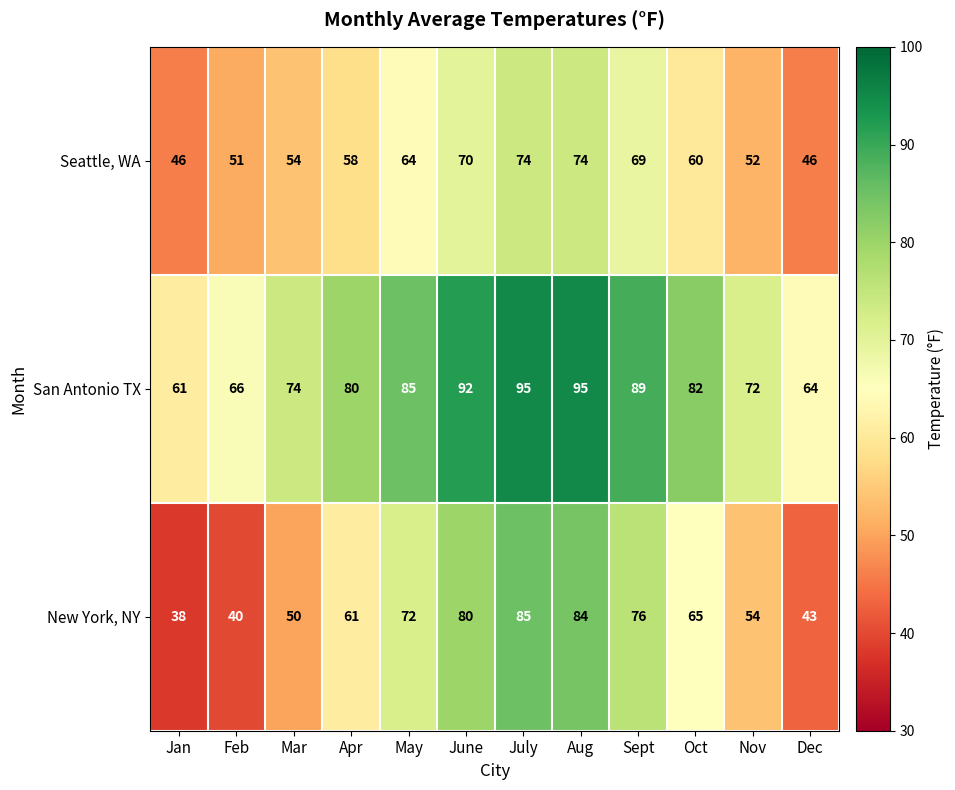

Which series has the largest total across all categories?

San Antonio TX